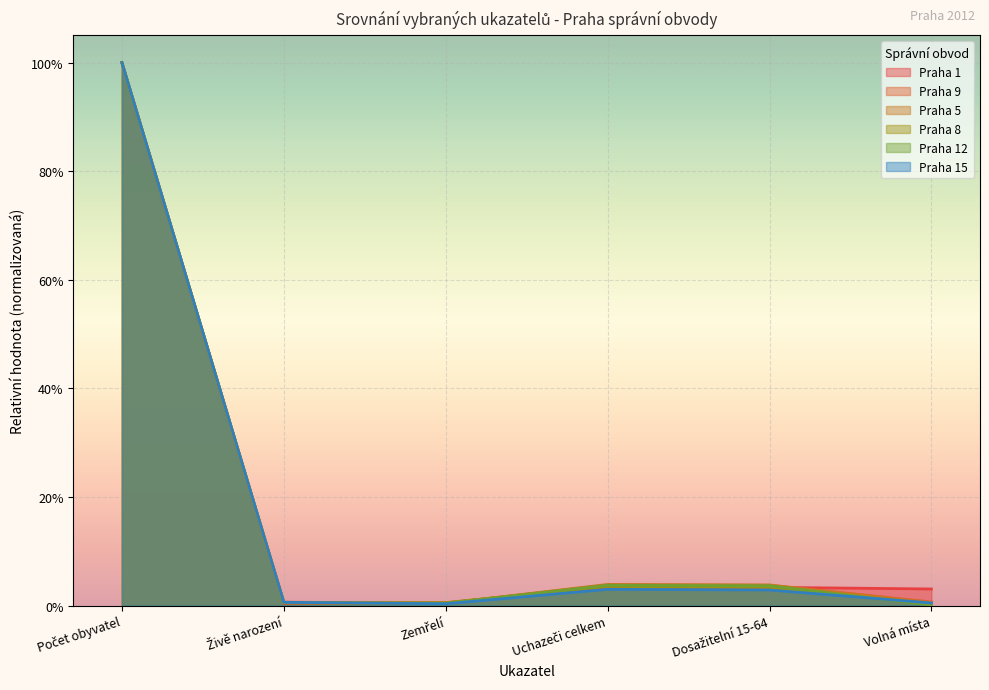

Where is Praha 5 nearest to the value 0?

Zemřelí